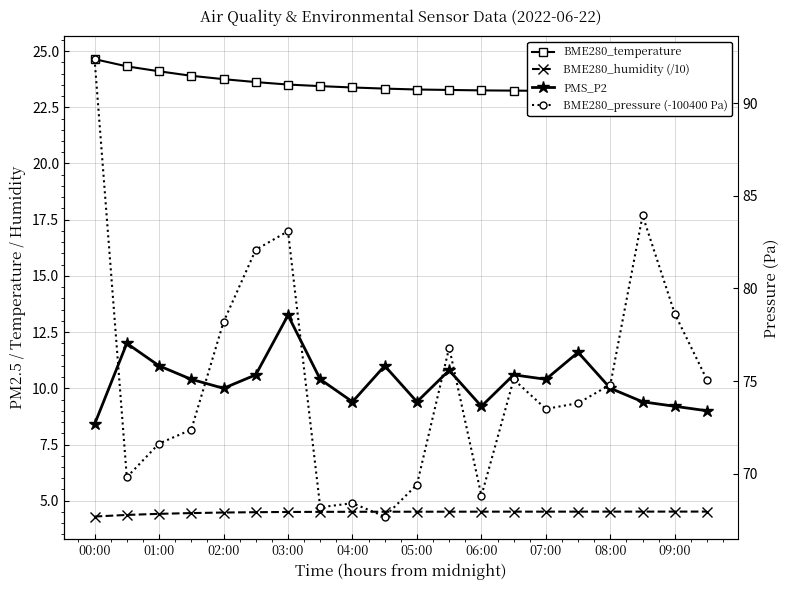

What position from the left is 05:00?

6